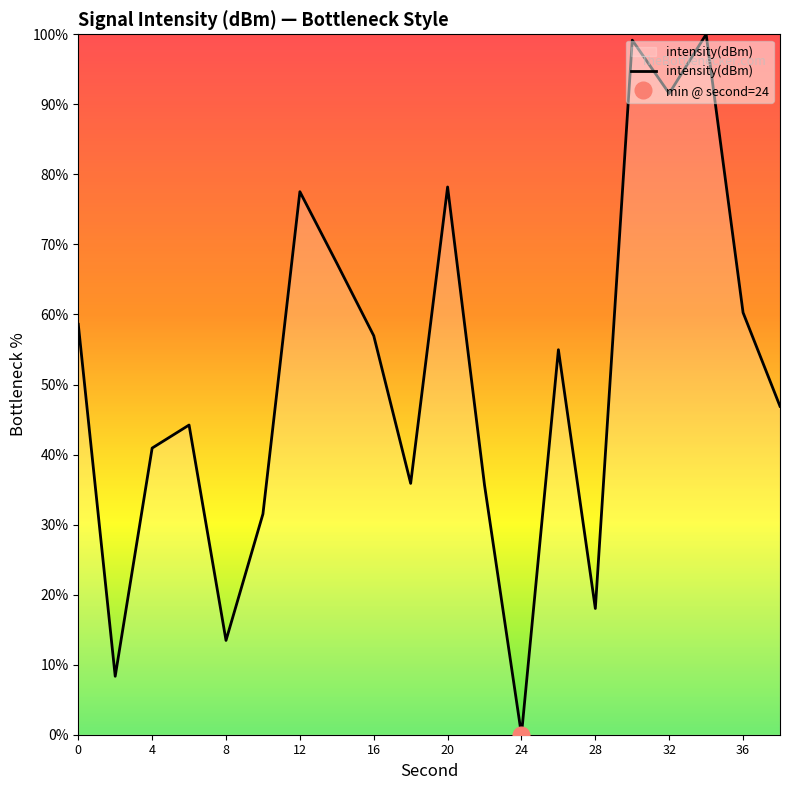

How many series are shown in this chart?

1